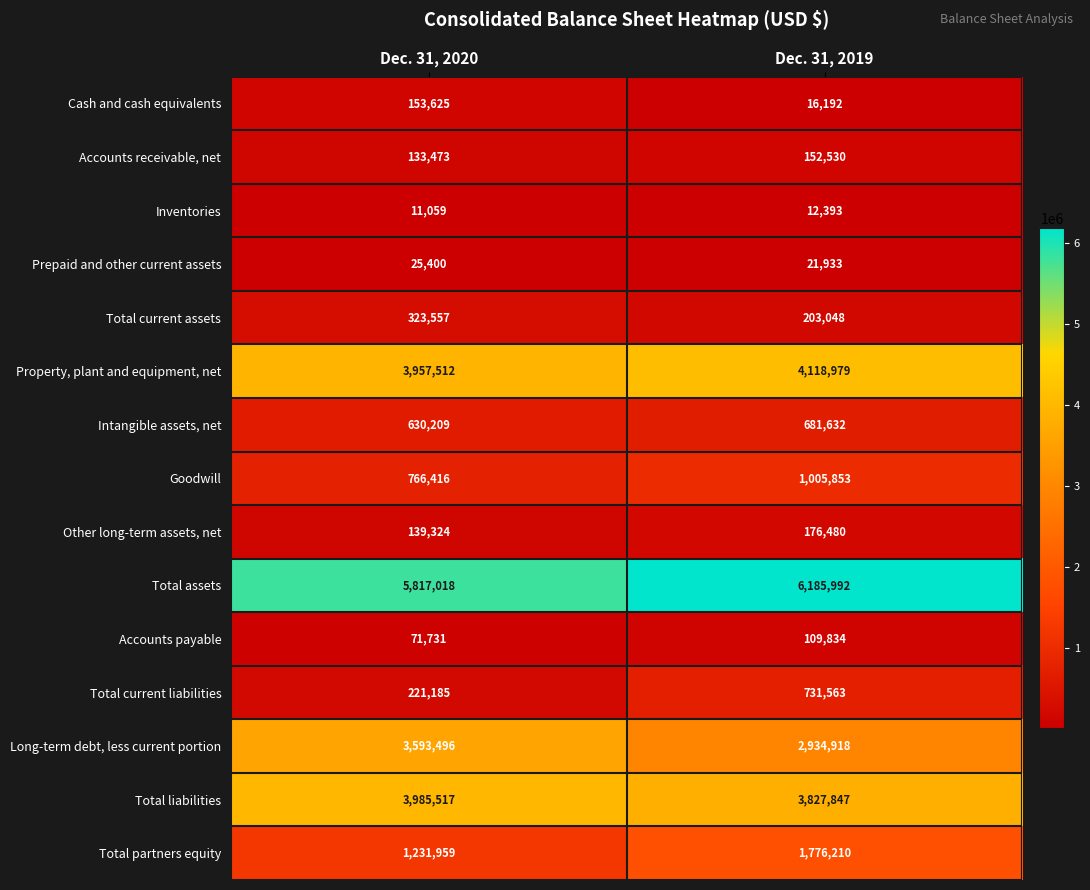

True or false: Goodwill has a value of 766416 at Dec. 31, 2020.

True